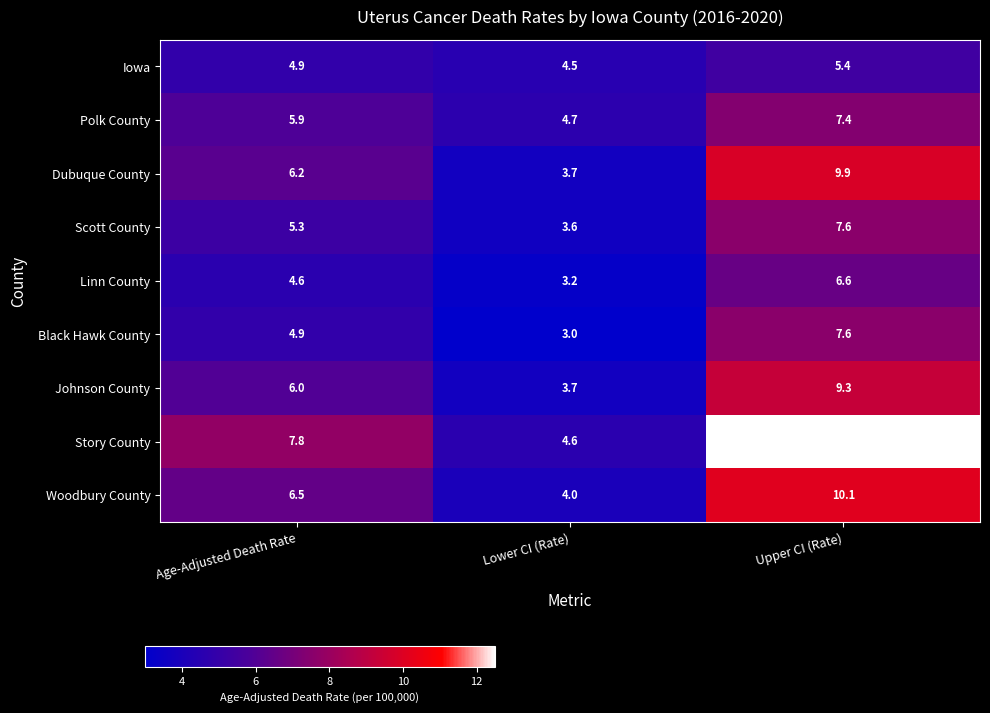

At which label does Black Hawk County reach its peak?

Upper CI (Rate)